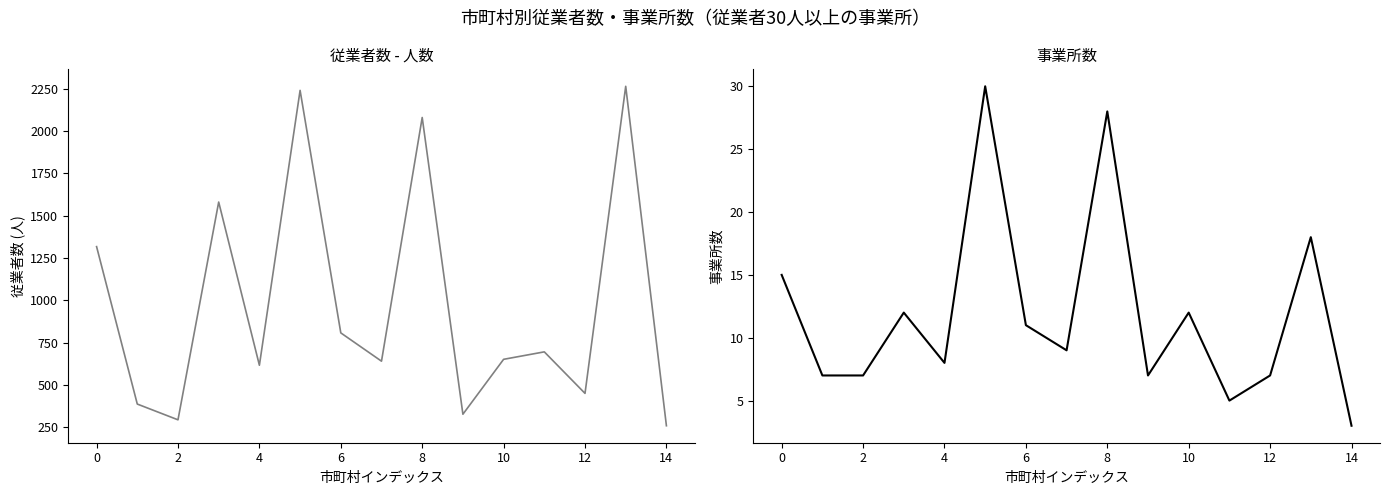

True or false: 従業者数 and 事業所数 intersect in this chart.

False